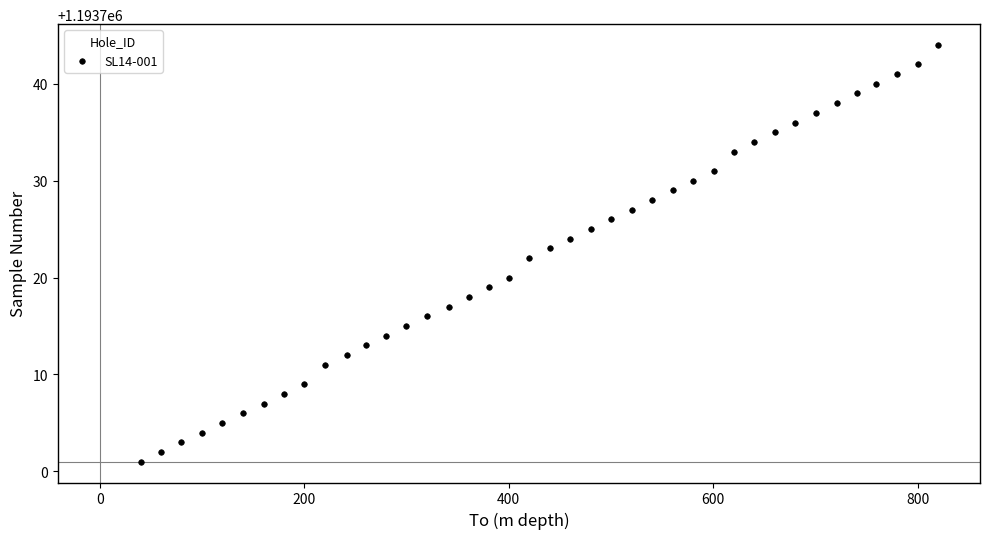

What is the range of Y values (max minus min)?

43